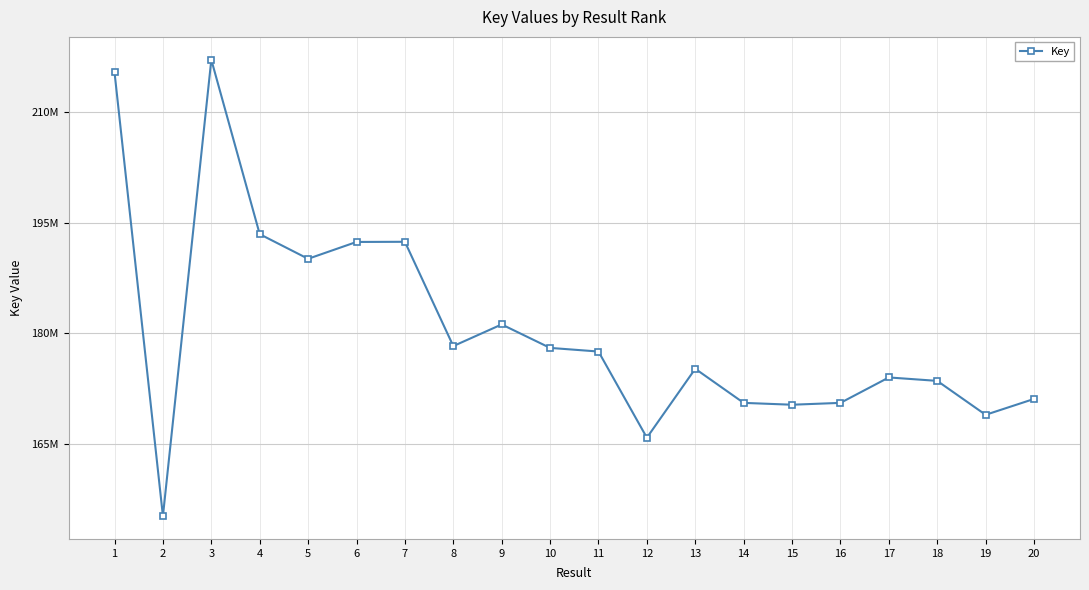

Where does the data first go above 177533530?

1